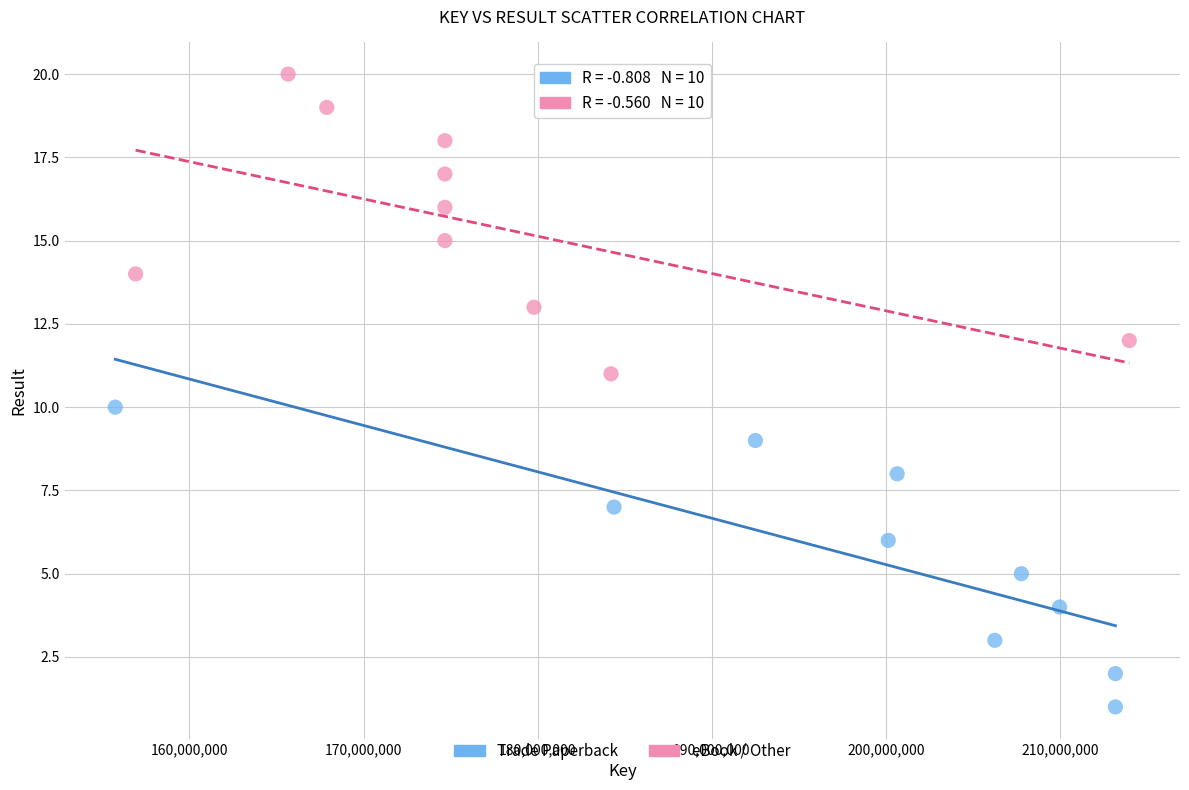

Which series contains the lowest Y value?

Trade Paperback